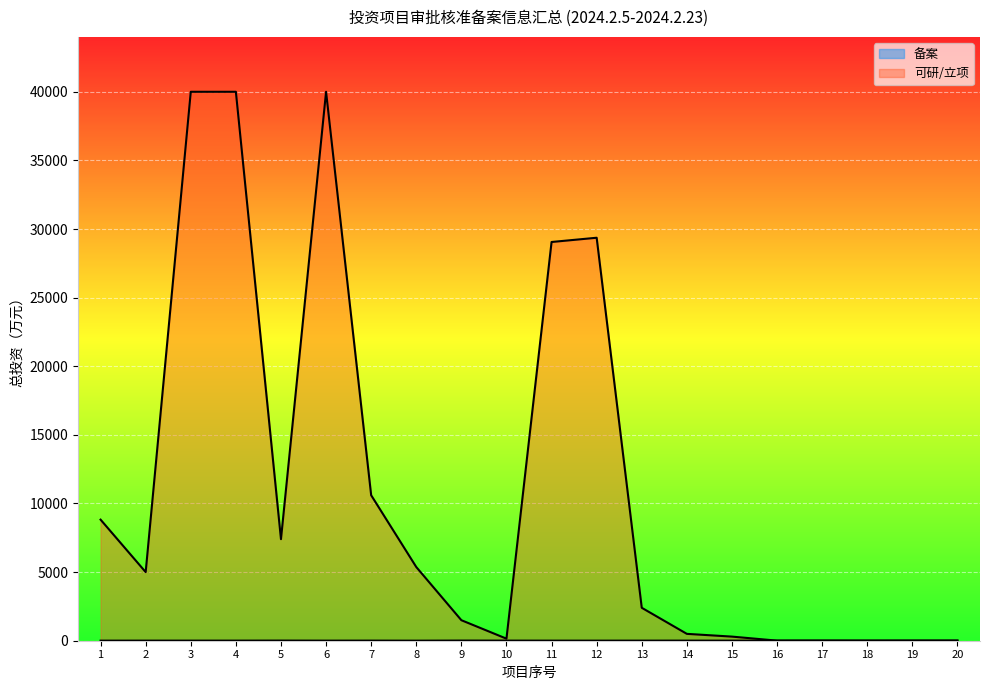

Reading left to right, list all the values displayed in this chart.

备案: 6.1	7.6	7.6	7.6	11.2	6.2	8.2	4.5	11.9	8.9	6.8	6.1	7.1	8.8	6.6	7.2	8.0	5.0	6.8	8.8
可研/立项: 8822.9	5000.0	40000.0	40000.0	7400.0	40000.0	10600.0	5370.0	1495.0	150.0	29055.0	29364.5	2400.0	500.0	300.0	6.0	7.5	7.5	9.0	8.0